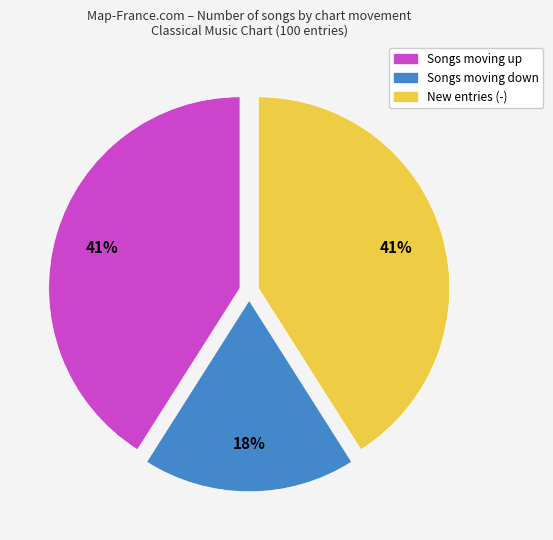

How many segments does this pie chart have?

3